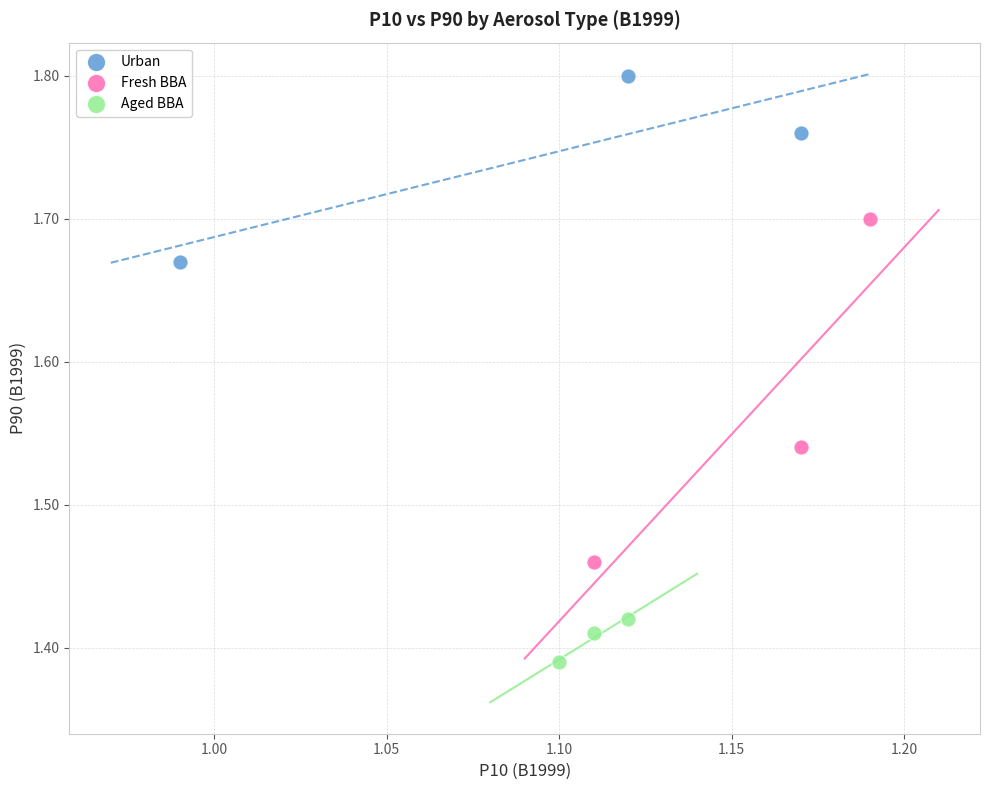

Which series contains the highest Y value?

Urban